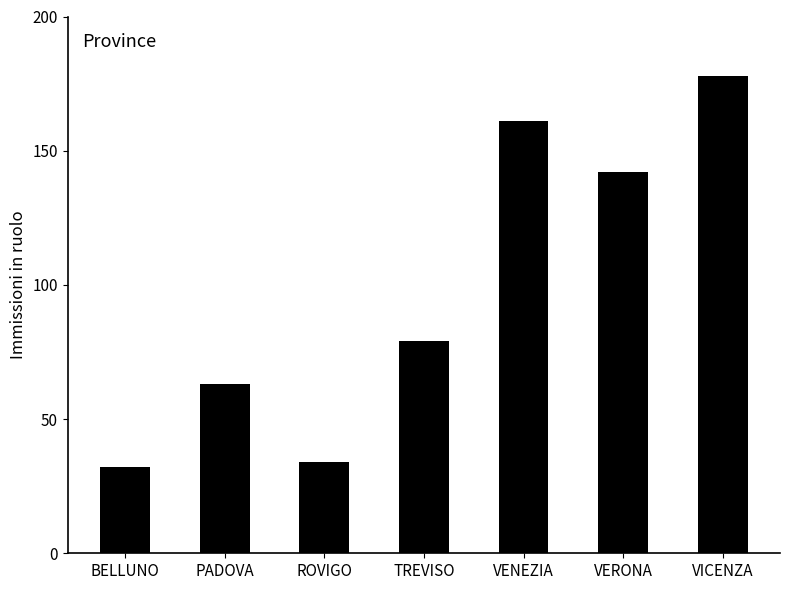

Reading right to left, what are all the values shown in this chart?

VICENZA=178	VERONA=142	VENEZIA=161	TREVISO=79	ROVIGO=34	PADOVA=63	BELLUNO=32